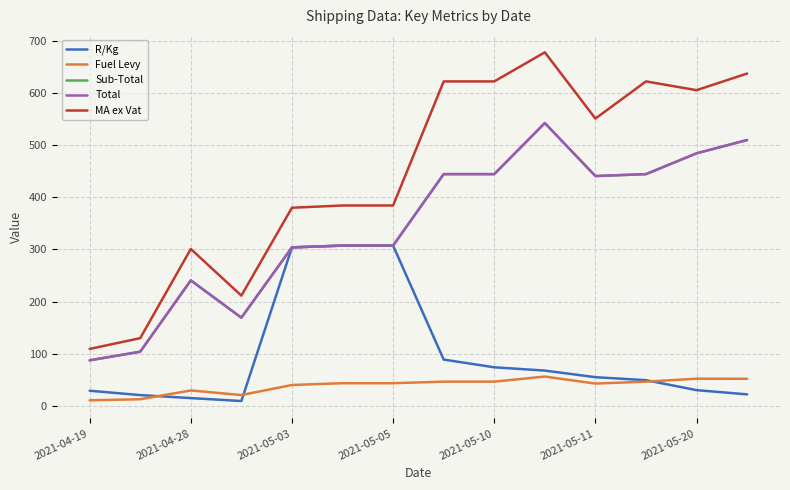

True or false: Sub-Total has more than 2 points higher than both neighbors.

False